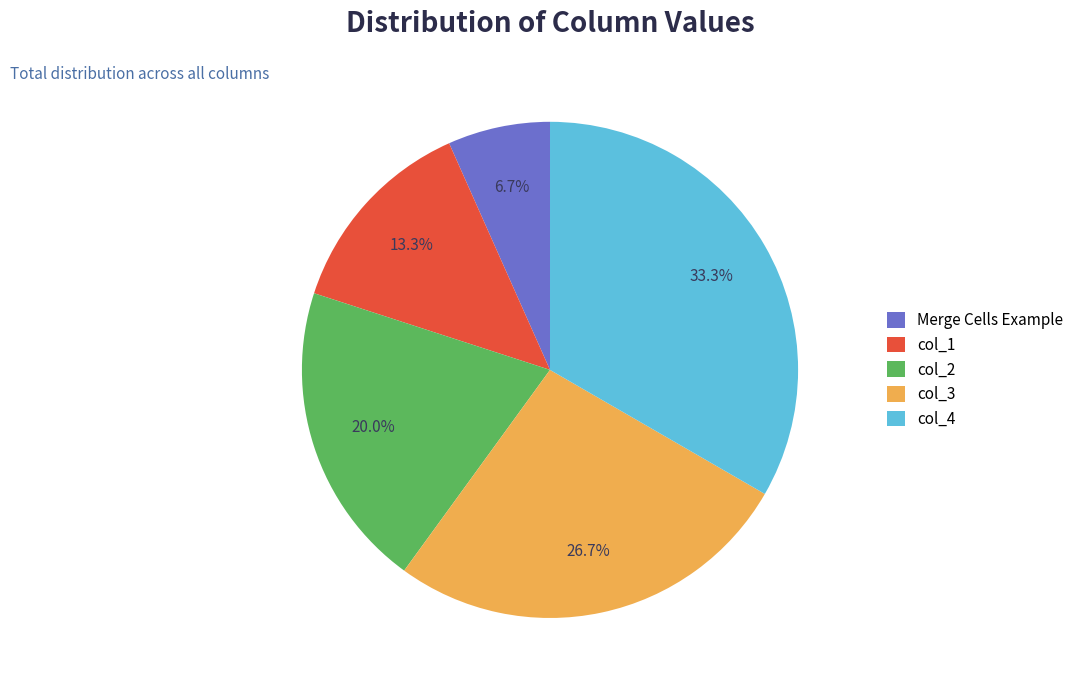

Is there any slice that represents more than half of the pie?

No